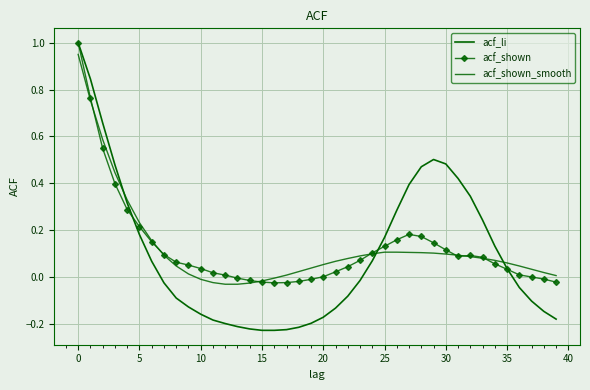

How many values in acf_shown_smooth are above zero?

33